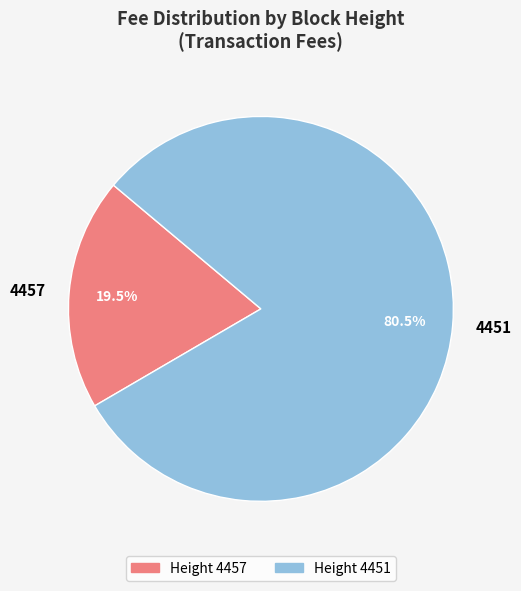

What is the ratio of the value at 4457 to the value at 4451?

0.2